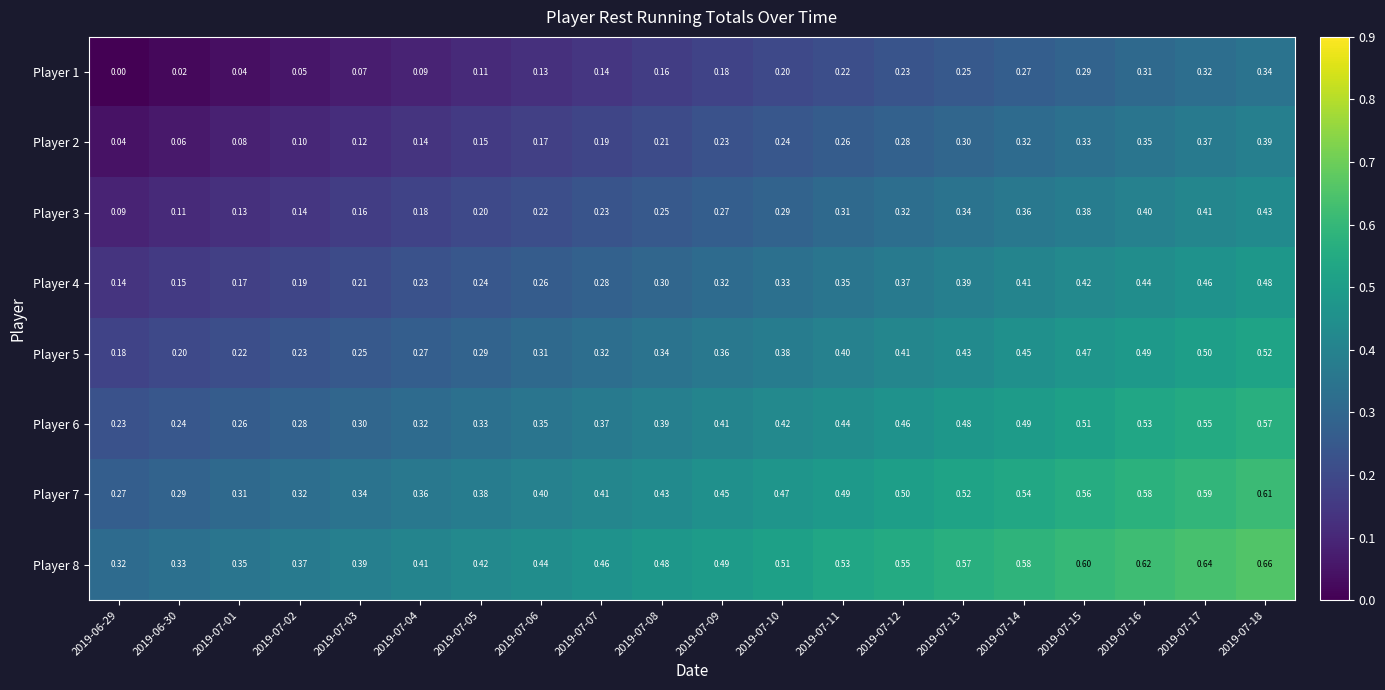

Is the value of Player 2 at 2019-07-07 greater than the value of Player 4 at 2019-07-17?

No